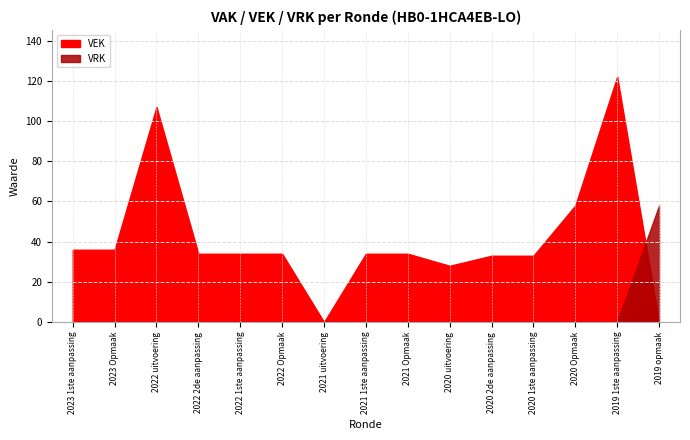

After their last crossing, which series has the higher values: VEK or VRK?

VRK